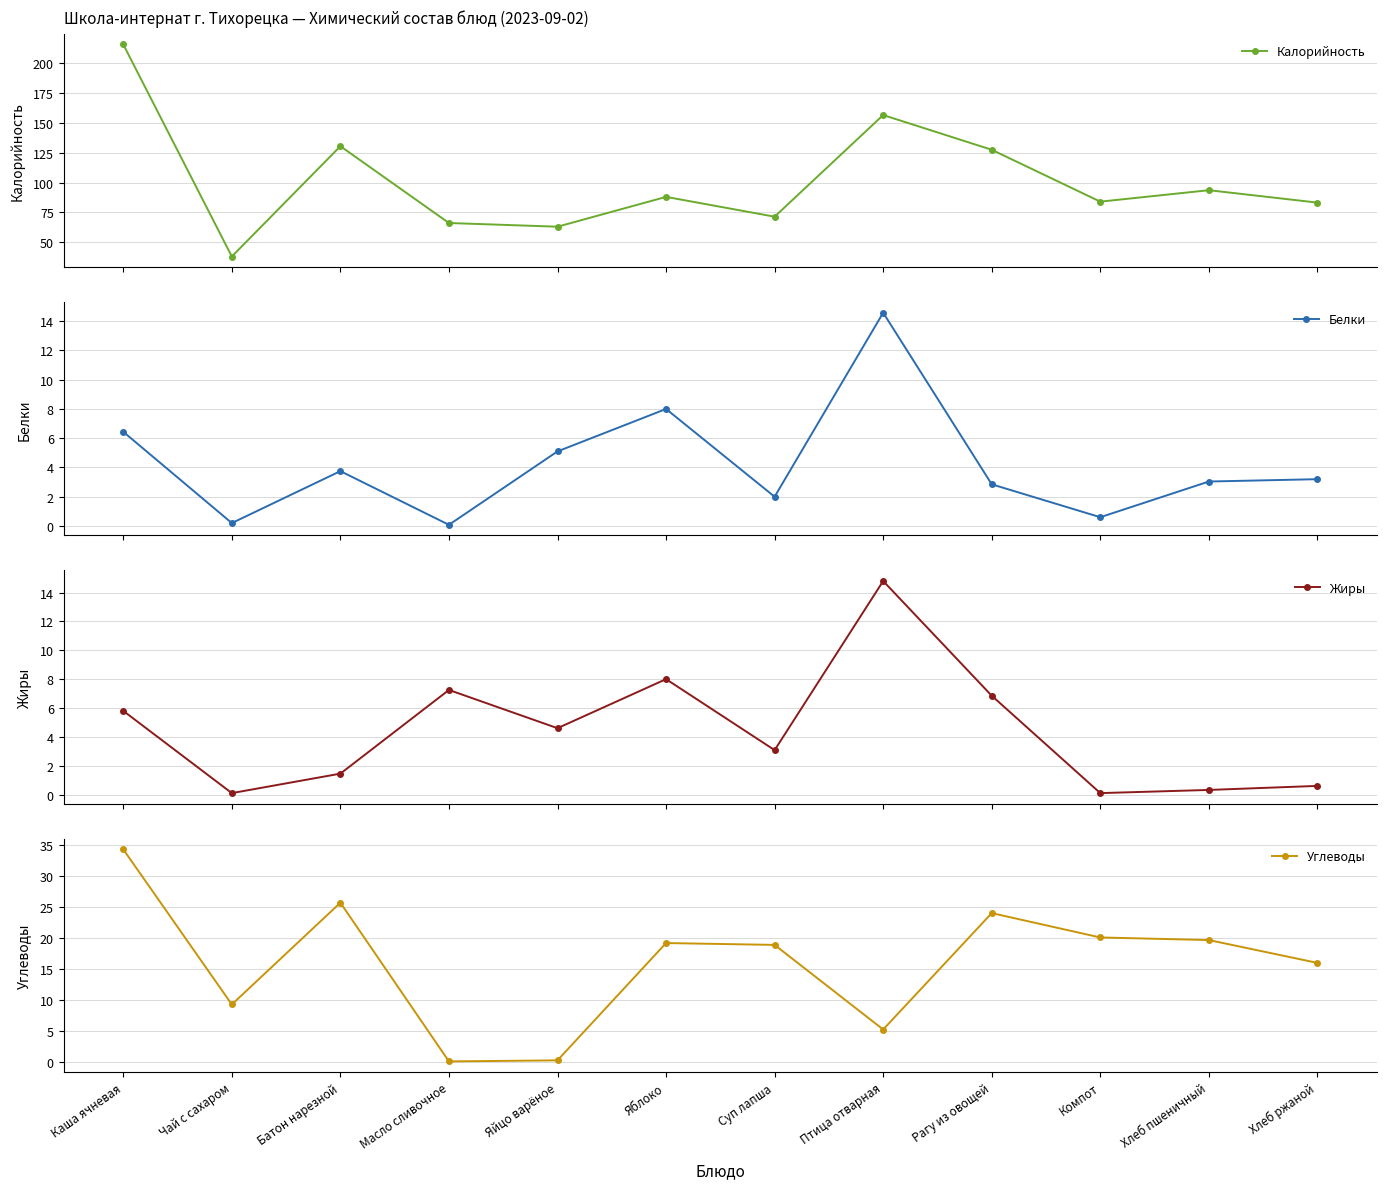

What position from the right is Чай с сахаром?

11